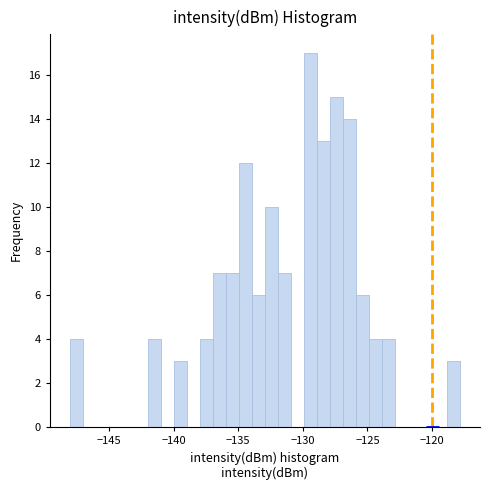

Read against the x-axis, roughly where is the centre of the tallest bar?

-129.5